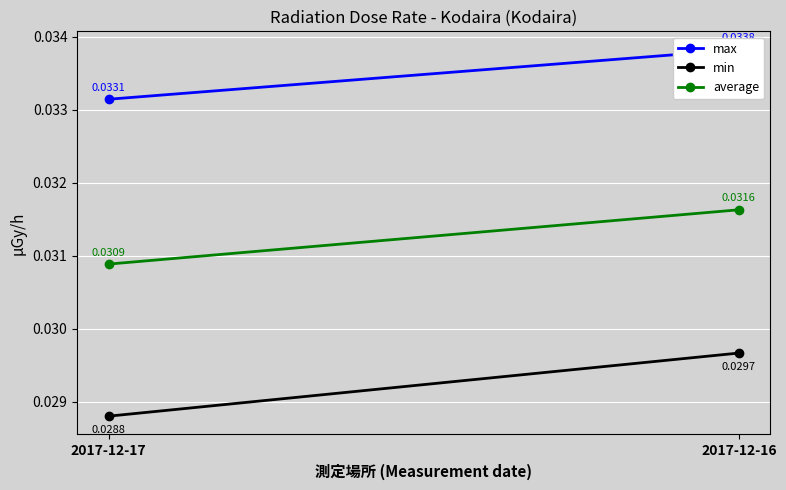

Which series has the largest total across all categories?

max